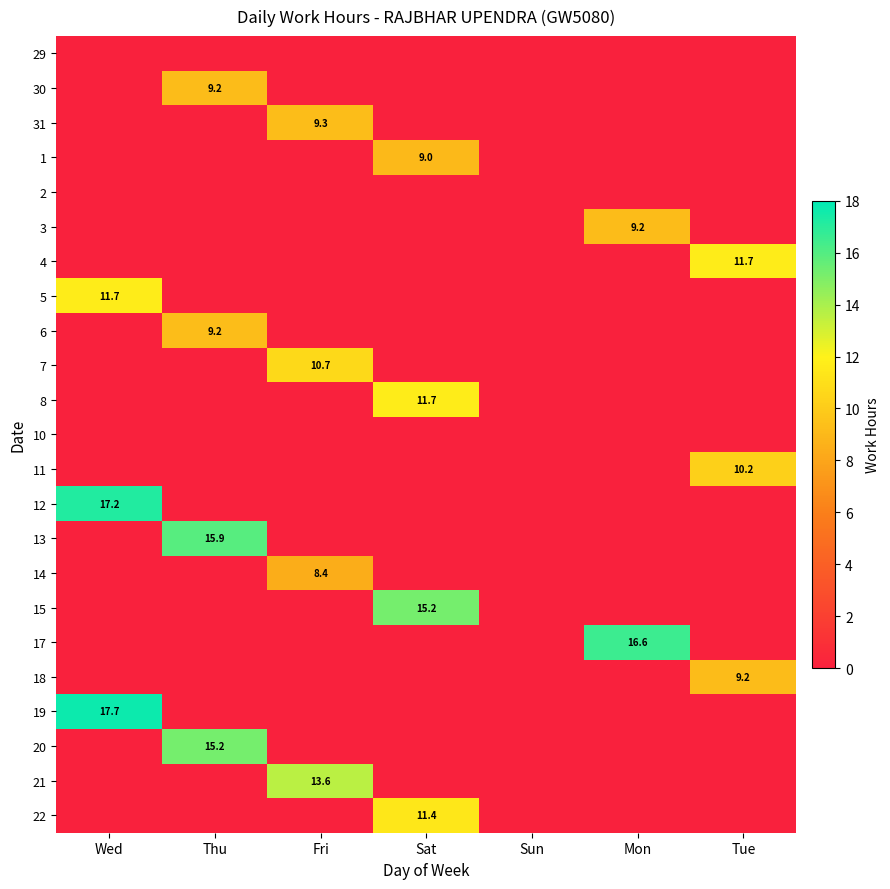

Which category has the lowest value across all series?

Wed